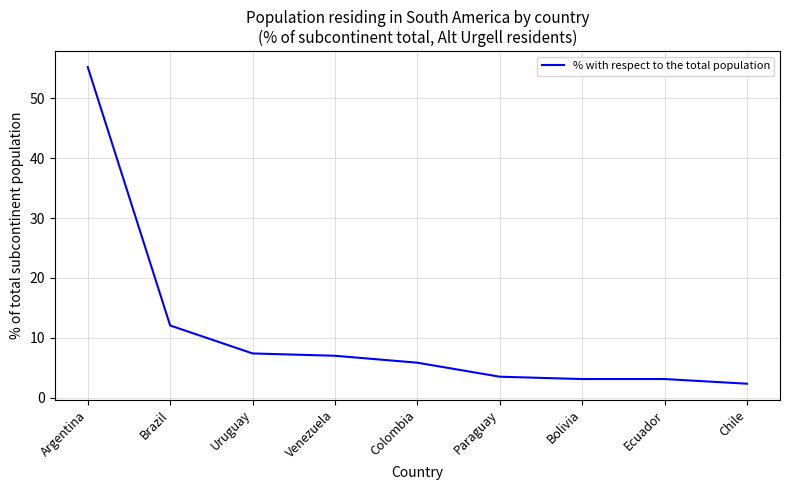

Which has a higher value, Venezuela or Argentina?

Argentina